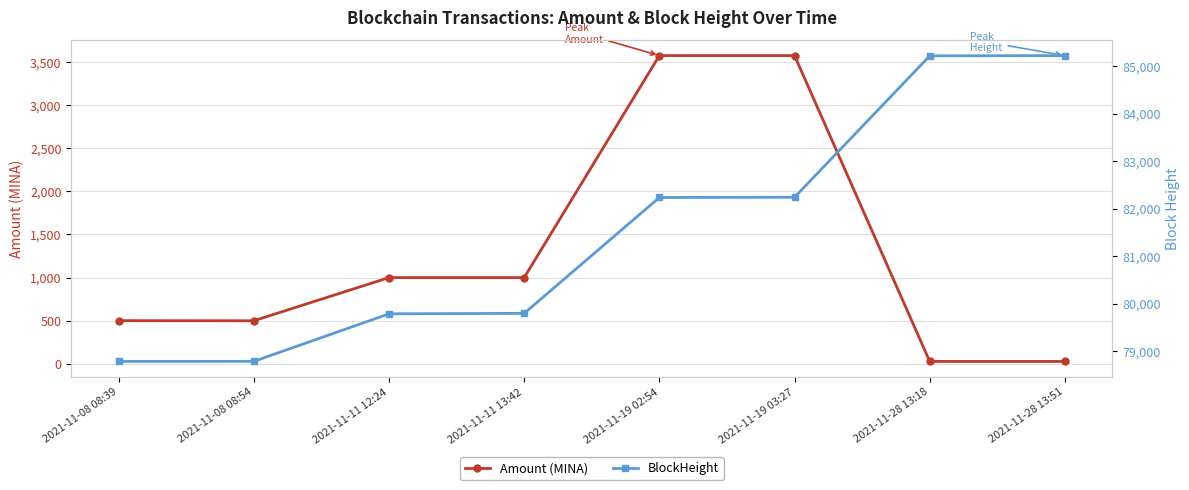

True or false: BlockHeight and Amount (MINA) cross at least once.

False